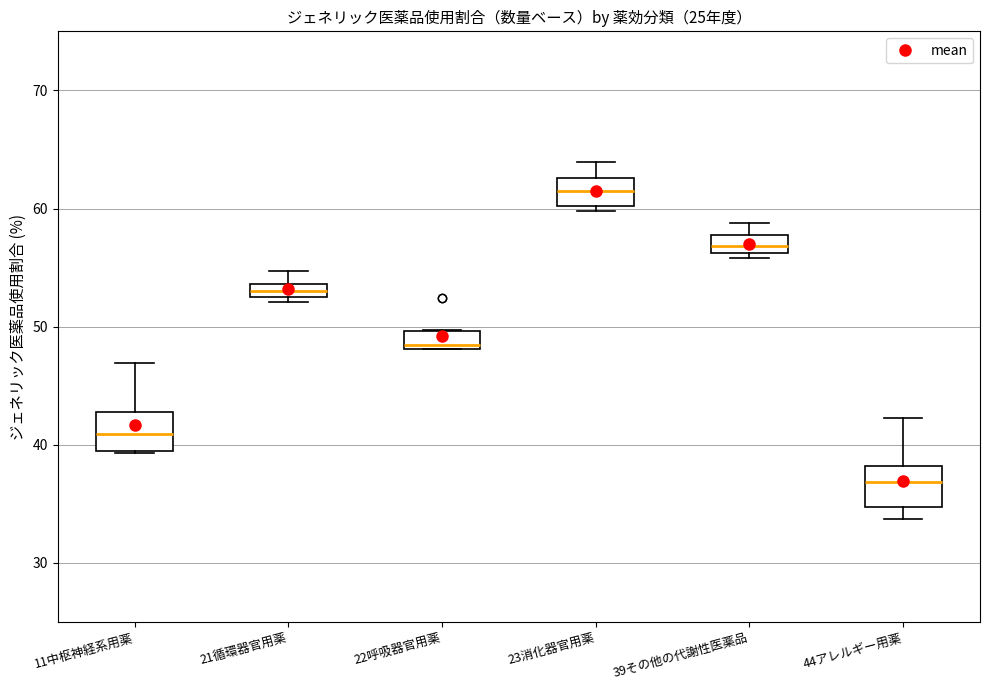

Which box has the lowest median line?

44アレルギー用薬